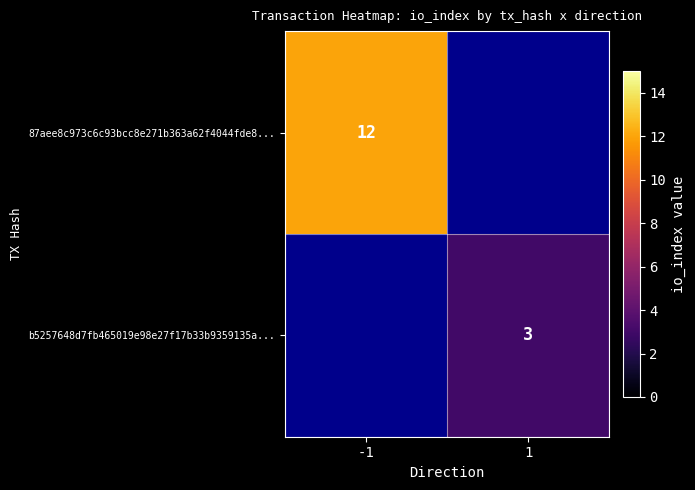

True or false: b5257648d7fb465019e98e27f17b33b9359135a... has a value of 3 at 1.

True